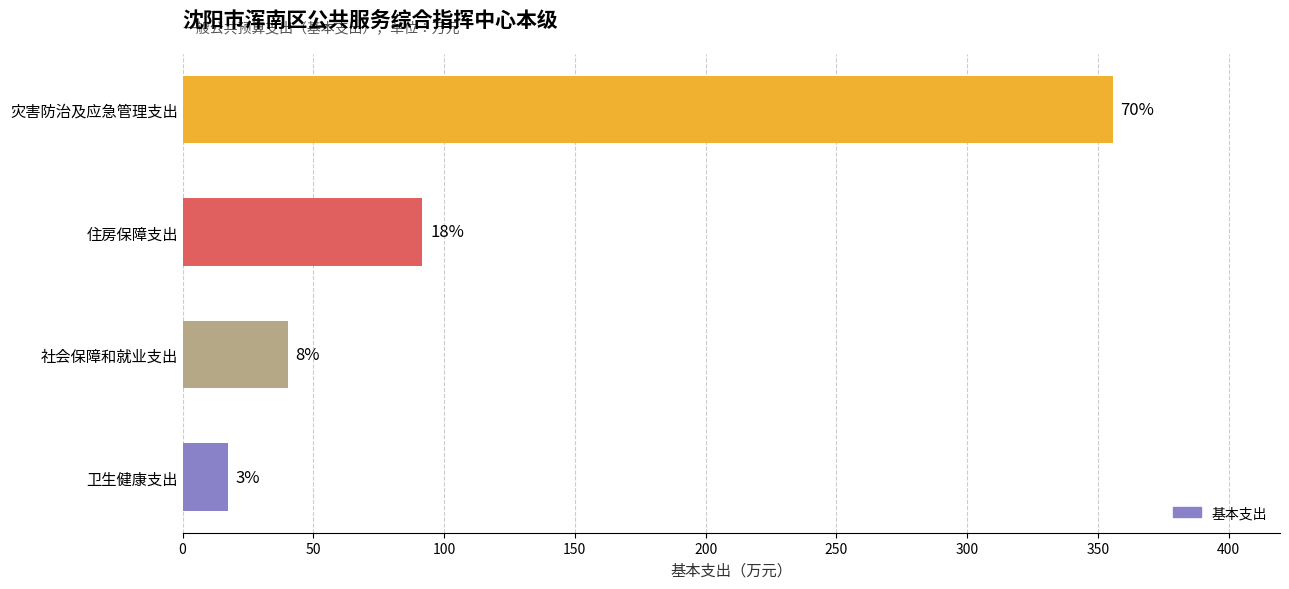

Are the bars horizontal?

Yes